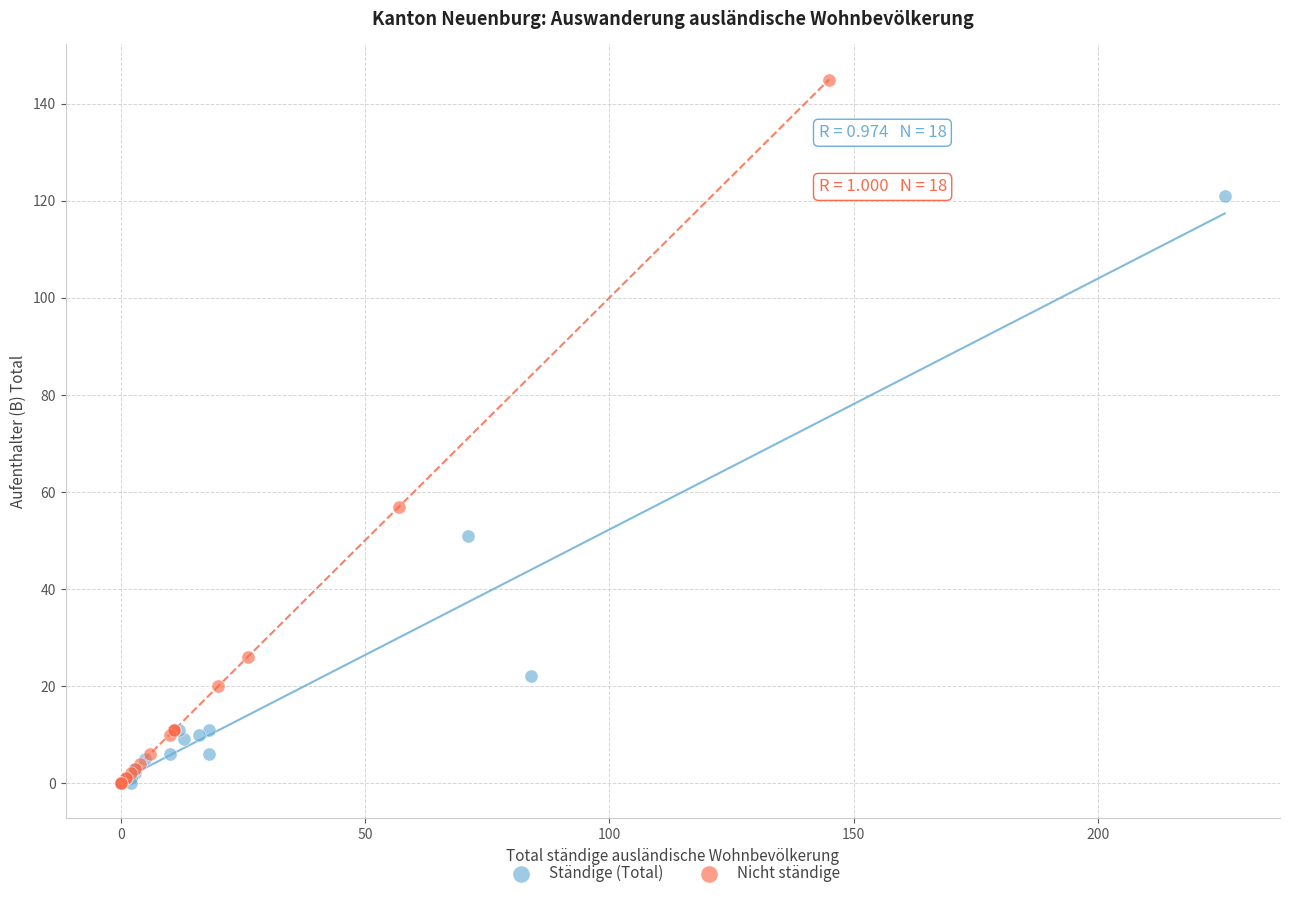

Which series reaches the maximum Y coordinate?

Nicht ständige